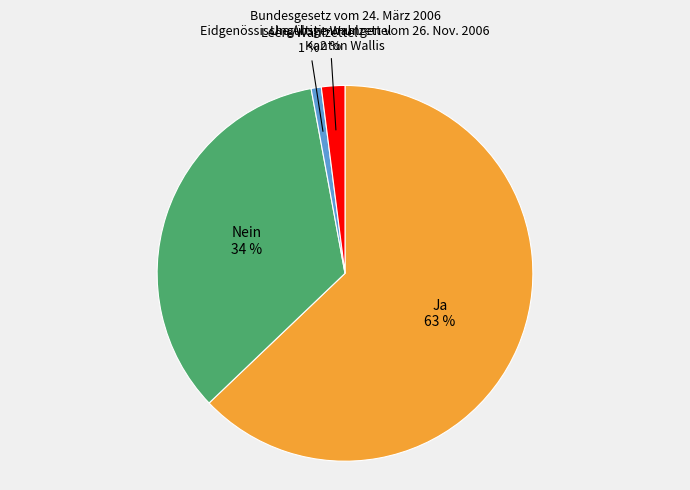

How many slices are in this pie chart?

4